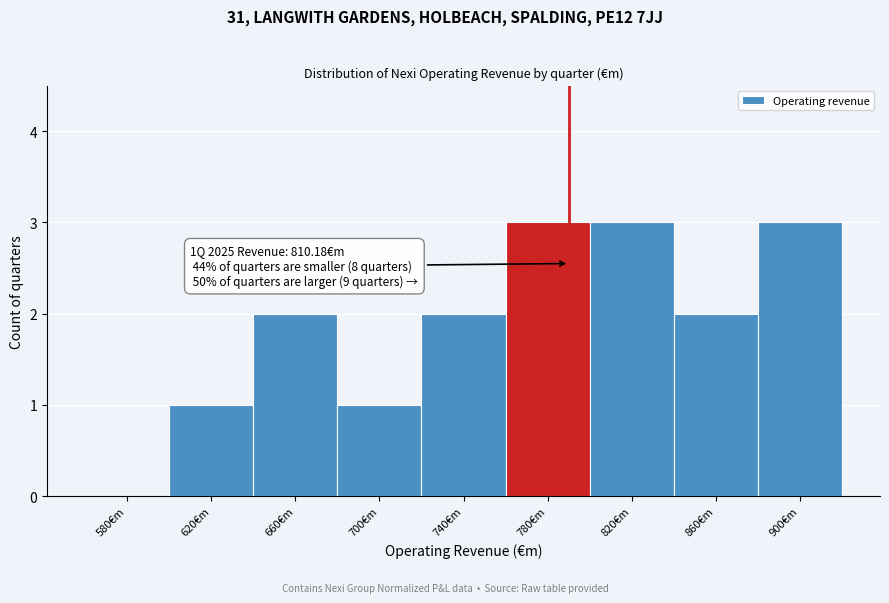

Reading left to right, extract all data points from this chart.

580€m=0	620€m=1	660€m=2	700€m=1	740€m=2	780€m=3	820€m=3	860€m=2	900€m=3